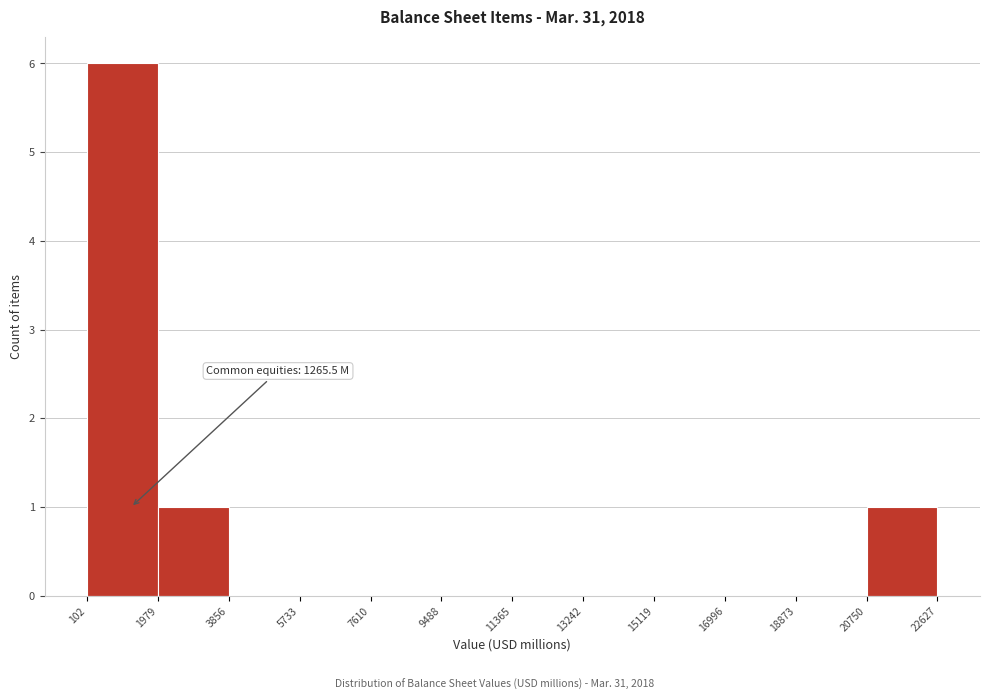

Which range on the x-axis has the tallest bar?

102 to 1979